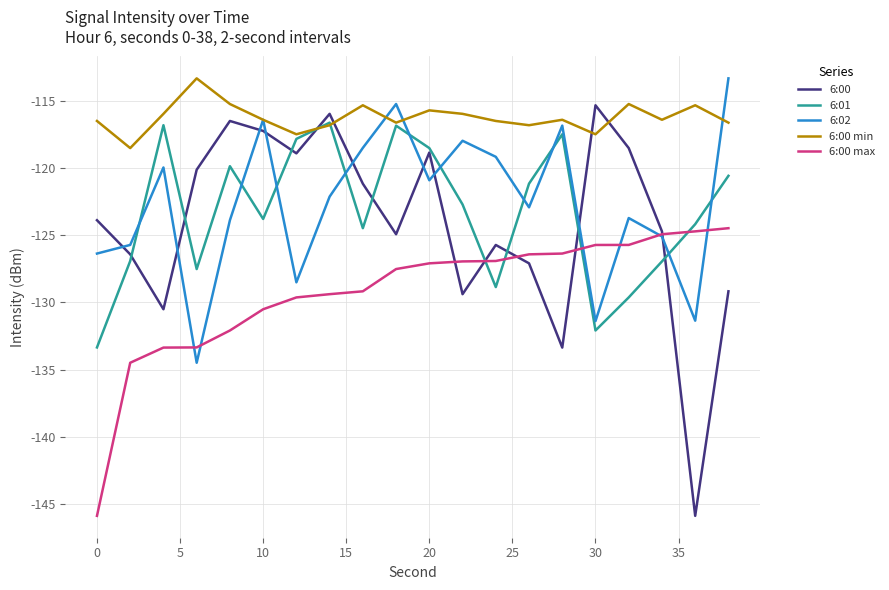

What is the difference between the maximum and minimum values in the 6:00 min series?

5.2